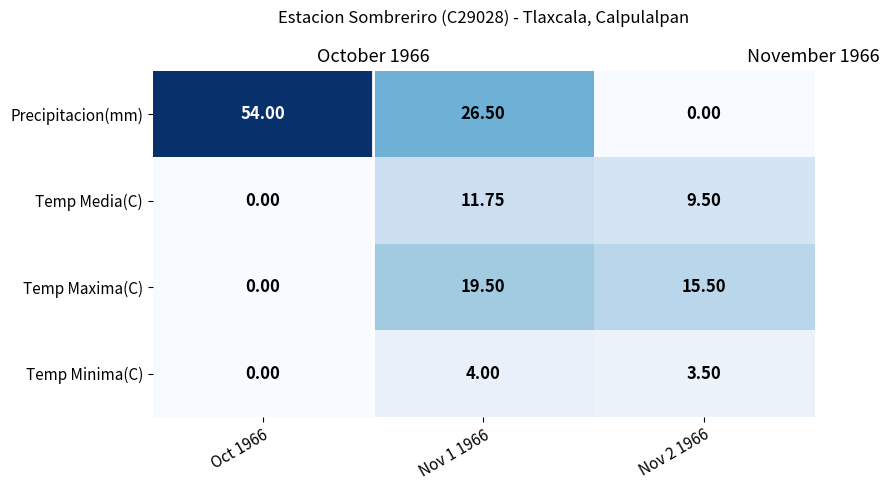

What is the highest value of the Temp Maxima(C) series?

19.5